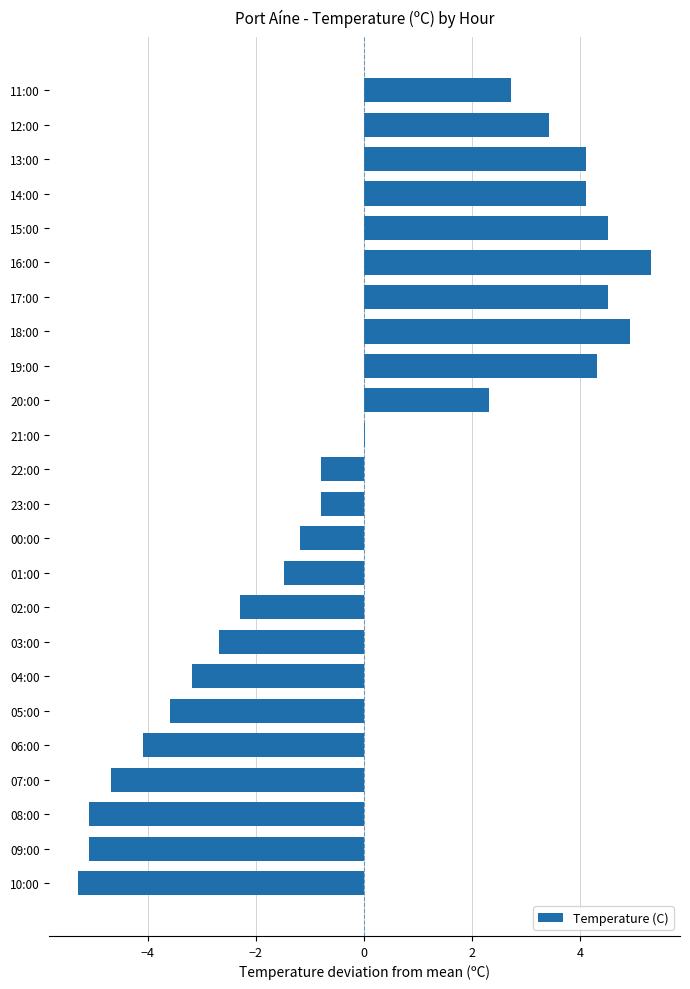

True or false: the data shows 1.7 at 17:00.

False